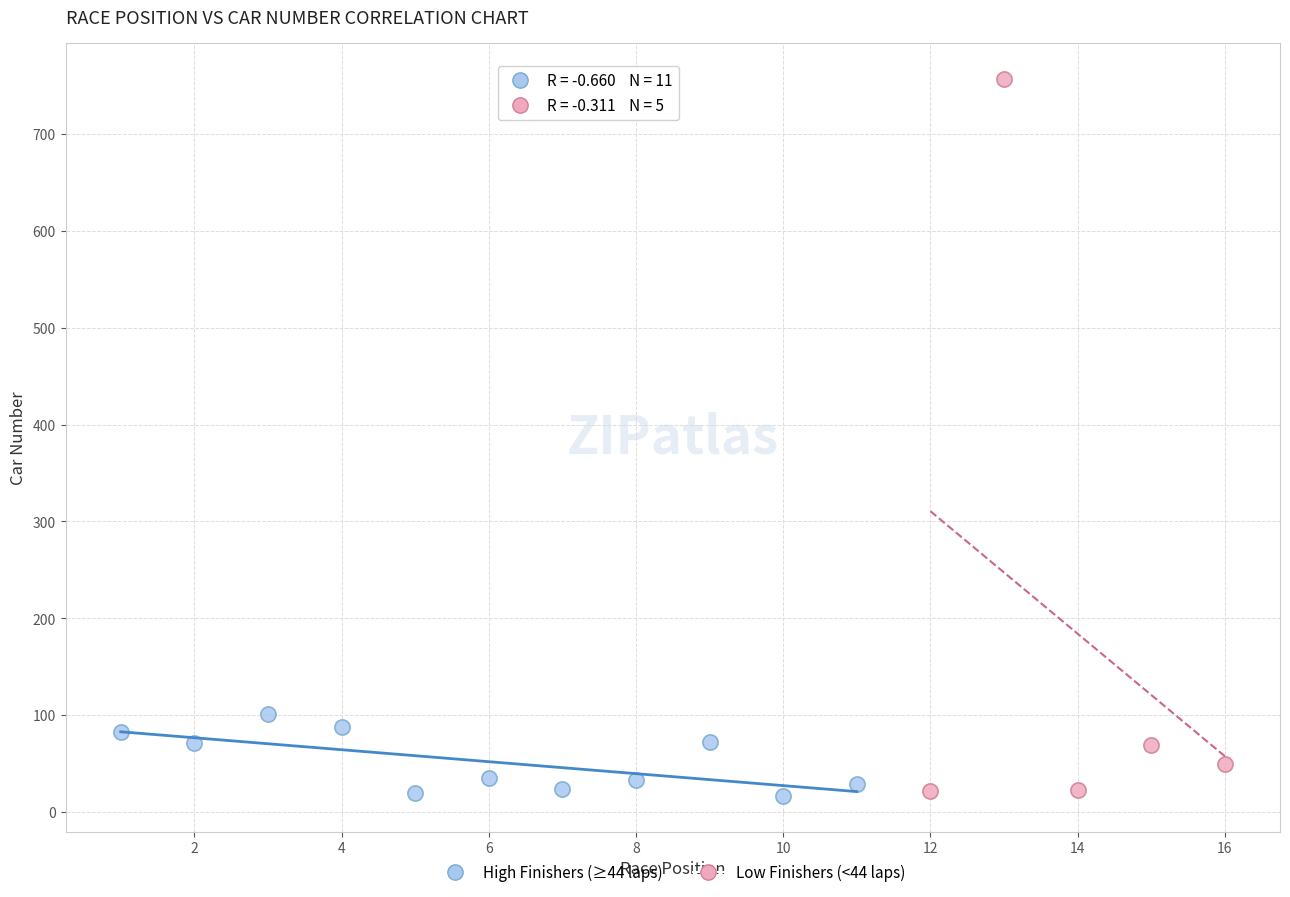

Which series contains the highest Y value?

Low Finishers (<44 laps)